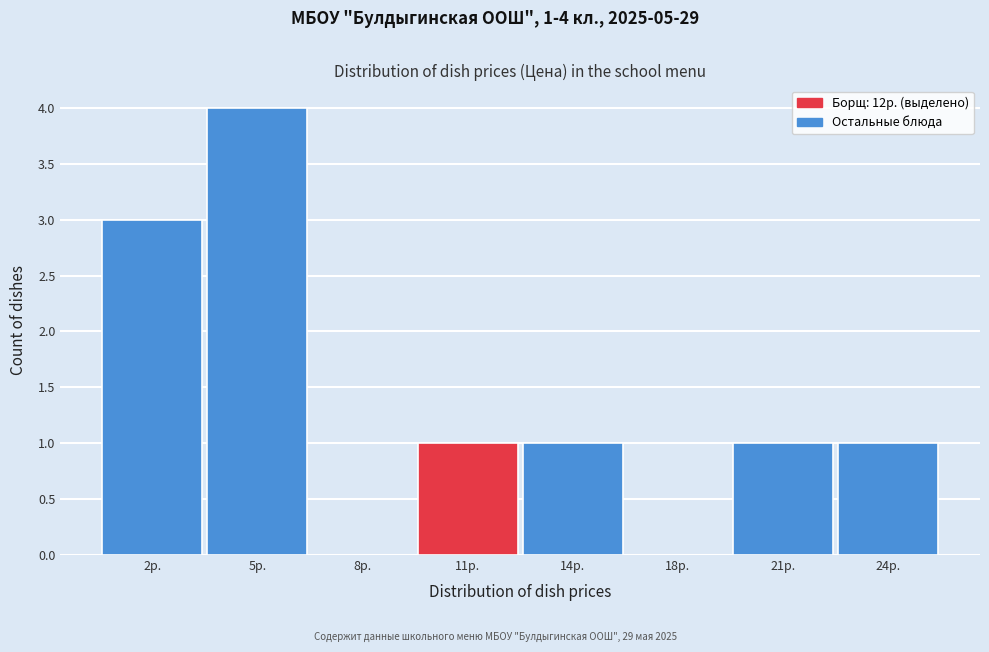

Reading left to right, transcribe all the data shown in this chart.

2р.=3	5р.=4	8р.=0	11р.=1	14р.=1	18р.=0	21р.=1	24р.=1